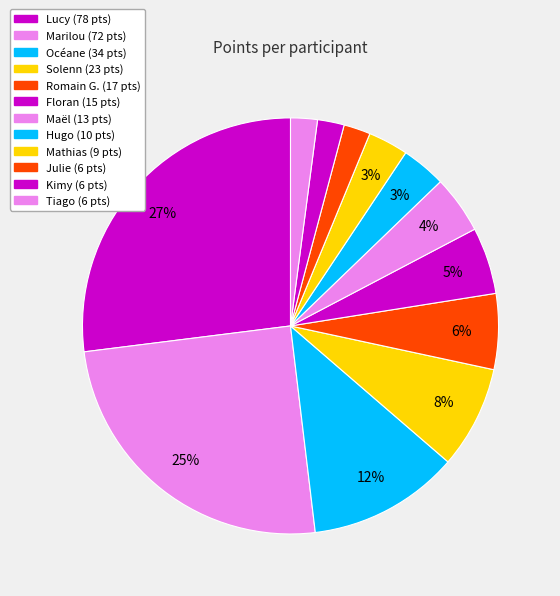

The Kimy slice represents 2% of the pie. True or false?

True